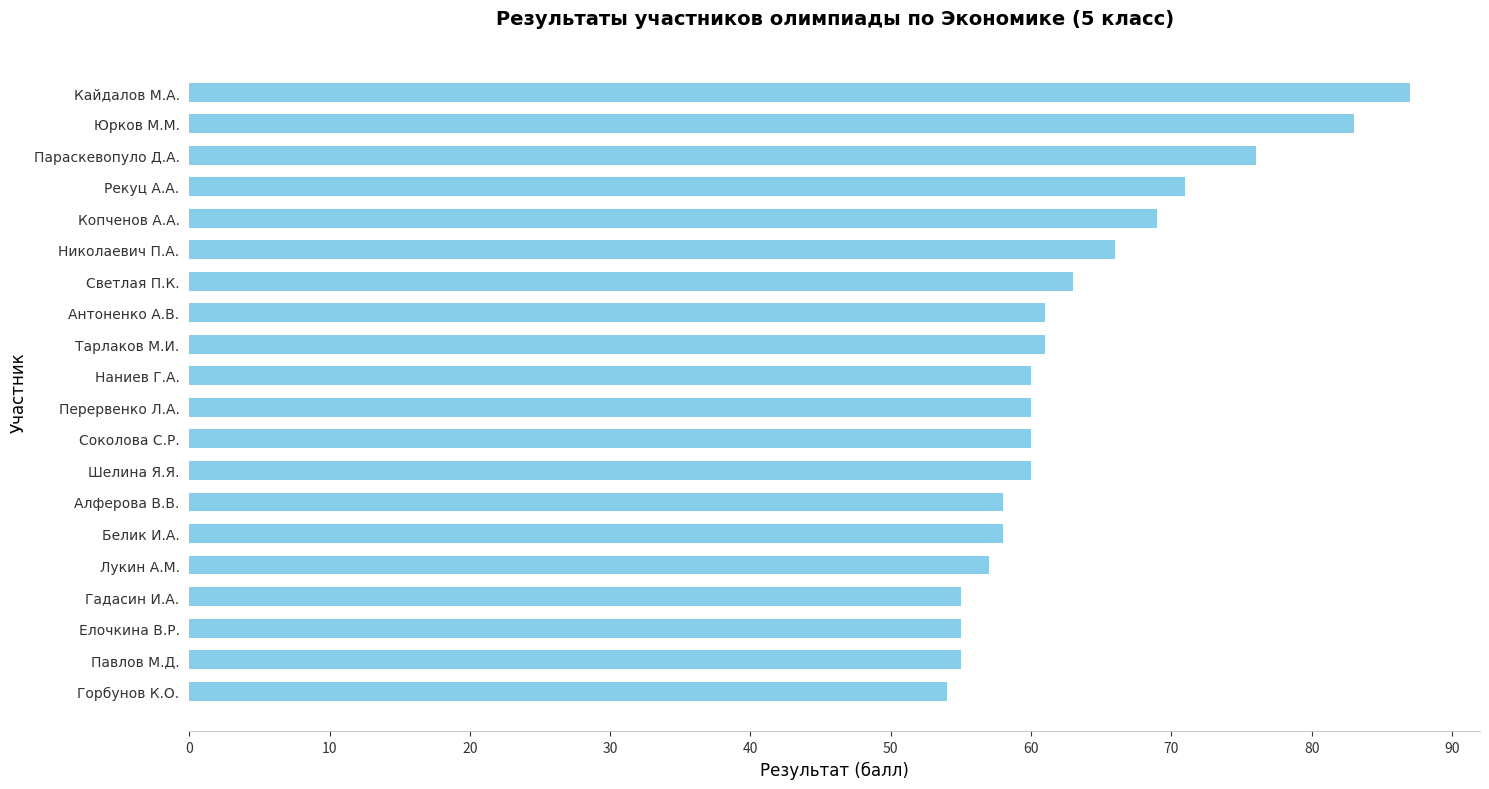

What is the minimum value shown in the chart?

54